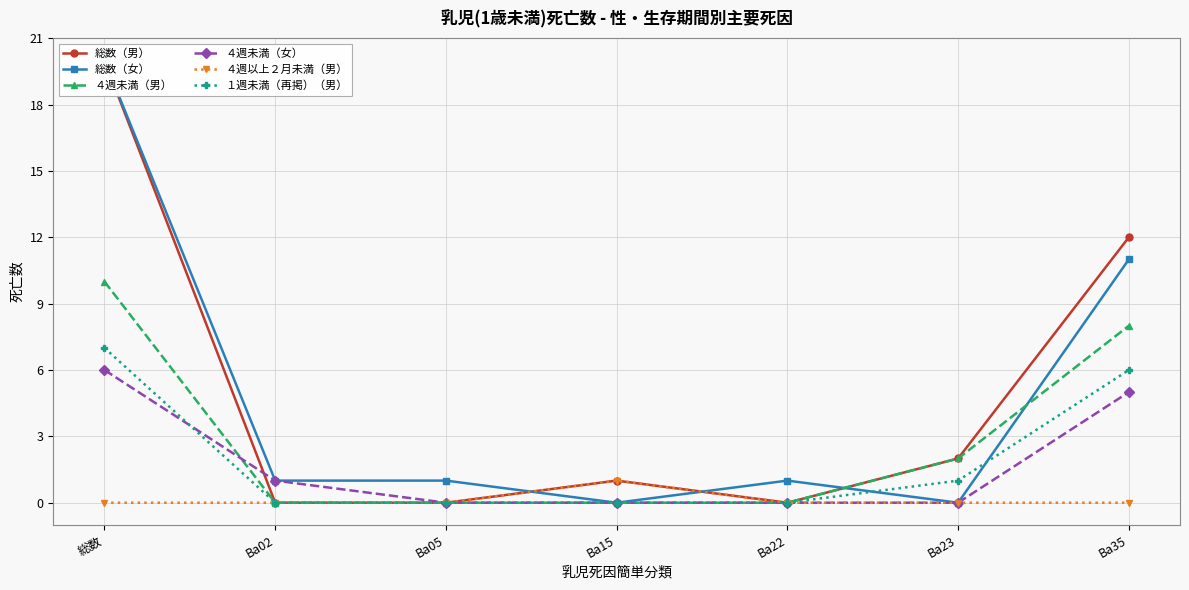

What are all the series names shown in the legend?

総数（男）, 総数（女）, ４週未満（男）, ４週未満（女）, ４週以上２月未満（男）, １週未満（再掲）（男）